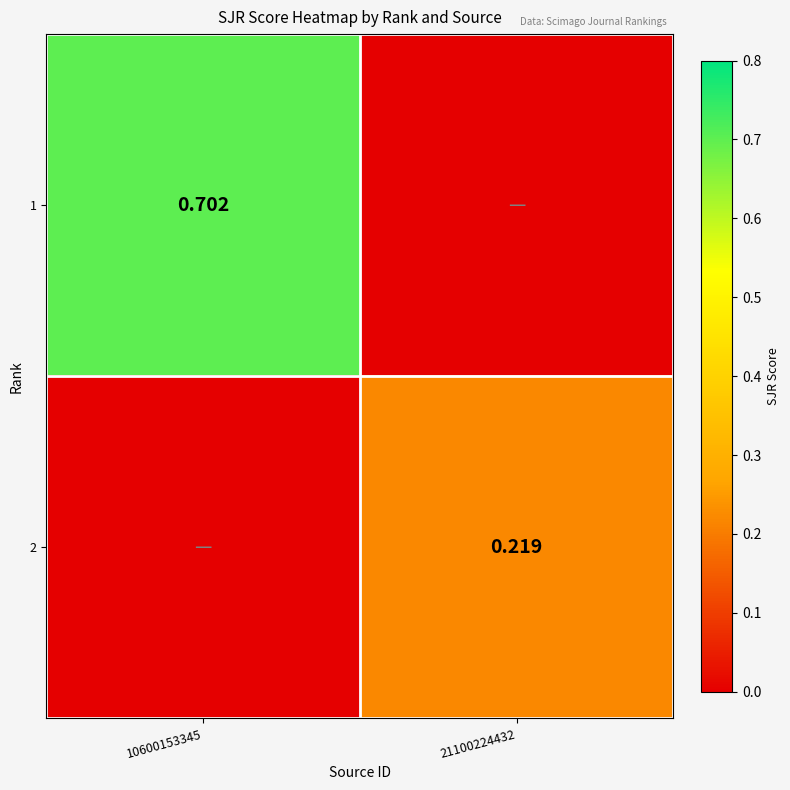

Is the value of 2 at 21100224432 greater than the value of 1 at 10600153345?

No